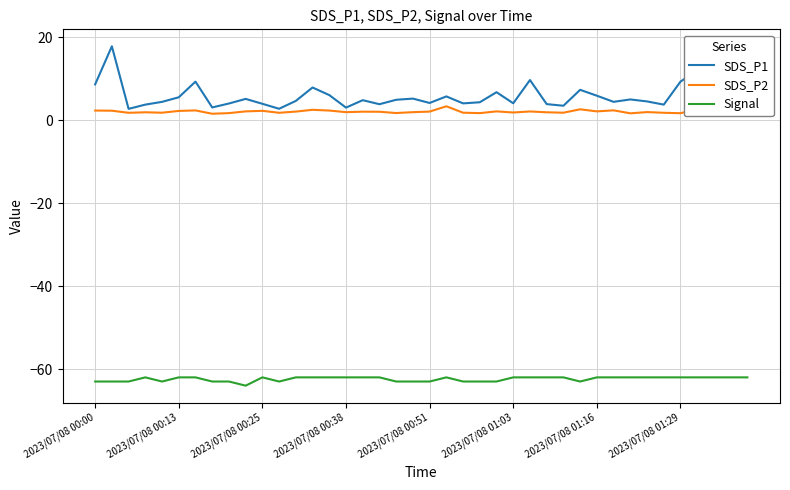

What is the difference between the second highest and second lowest values in the SDS_P1 series?

9.3